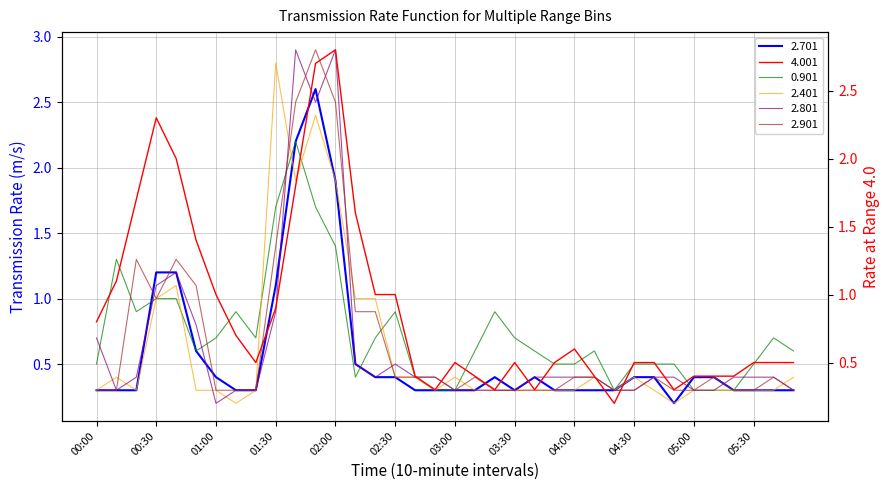

Reading left to right, what are all the values shown in this chart?

2.701: 00:00=0.3	00:10=0.3	00:20=0.3	00:30=1.2	00:40=1.2	00:50=0.6	01:00=0.4	01:10=0.3	01:20=0.3	01:30=1.1	01:40=2.2	01:50=2.6	02:00=1.9	02:10=0.5	02:20=0.4	02:30=0.4	02:40=0.3	02:50=0.3	03:00=0.3	03:10=0.3	03:20=0.4	03:30=0.3	03:40=0.4	03:50=0.3	04:00=0.3	04:10=0.3	04:20=0.3	04:30=0.4	04:40=0.4	04:50=0.2	05:00=0.4	05:10=0.4	05:20=0.3	05:30=0.3	05:40=0.3	05:50=0.3
4.001: 00:00=0.8	00:10=1.1	00:20=1.7	00:30=2.3	00:40=2.0	00:50=1.4	01:00=1.0	01:10=0.7	01:20=0.5	01:30=0.9	01:40=1.8	01:50=2.7	02:00=2.8	02:10=1.6	02:20=1.0	02:30=1.0	02:40=0.4	02:50=0.3	03:00=0.5	03:10=0.4	03:20=0.3	03:30=0.5	03:40=0.3	03:50=0.5	04:00=0.6	04:10=0.4	04:20=0.2	04:30=0.5	04:40=0.5	04:50=0.3	05:00=0.4	05:10=0.4	05:20=0.4	05:30=0.5	05:40=0.5	05:50=0.5
0.901: 00:00=0.5	00:10=1.3	00:20=0.9	00:30=1.0	00:40=1.0	00:50=0.6	01:00=0.7	01:10=0.9	01:20=0.7	01:30=1.7	01:40=2.2	01:50=1.7	02:00=1.4	02:10=0.4	02:20=0.7	02:30=0.9	02:40=0.4	02:50=0.3	03:00=0.3	03:10=0.6	03:20=0.9	03:30=0.7	03:40=0.6	03:50=0.5	04:00=0.5	04:10=0.6	04:20=0.3	04:30=0.5	04:40=0.5	04:50=0.5	05:00=0.3	05:10=0.3	05:20=0.3	05:30=0.5	05:40=0.7	05:50=0.6
2.401: 00:00=0.3	00:10=0.4	00:20=0.3	00:30=1.0	00:40=1.1	00:50=0.3	01:00=0.3	01:10=0.2	01:20=0.3	01:30=2.8	01:40=1.9	01:50=2.4	02:00=1.9	02:10=1.0	02:20=1.0	02:30=0.4	02:40=0.4	02:50=0.3	03:00=0.4	03:10=0.3	03:20=0.3	03:30=0.3	03:40=0.3	03:50=0.3	04:00=0.3	04:10=0.4	04:20=0.3	04:30=0.4	04:40=0.3	04:50=0.2	05:00=0.3	05:10=0.3	05:20=0.3	05:30=0.3	05:40=0.3	05:50=0.4
2.801: 00:00=0.7	00:10=0.3	00:20=0.4	00:30=1.1	00:40=1.2	00:50=0.8	01:00=0.2	01:10=0.3	01:20=0.3	01:30=0.9	01:40=2.9	01:50=2.5	02:00=2.9	02:10=0.5	02:20=0.4	02:30=0.5	02:40=0.4	02:50=0.4	03:00=0.3	03:10=0.3	03:20=0.3	03:30=0.3	03:40=0.4	03:50=0.4	04:00=0.4	04:10=0.4	04:20=0.3	04:30=0.3	04:40=0.4	04:50=0.4	05:00=0.3	05:10=0.3	05:20=0.4	05:30=0.4	05:40=0.4	05:50=0.3
2.901: 00:00=0.3	00:10=0.3	00:20=1.3	00:30=1.0	00:40=1.3	00:50=1.1	01:00=0.3	01:10=0.3	01:20=0.3	01:30=1.4	01:40=2.5	01:50=2.9	02:00=2.5	02:10=0.9	02:20=0.9	02:30=0.4	02:40=0.4	02:50=0.4	03:00=0.3	03:10=0.4	03:20=0.3	03:30=0.3	03:40=0.3	03:50=0.3	04:00=0.4	04:10=0.4	04:20=0.3	04:30=0.3	04:40=0.4	04:50=0.3	05:00=0.3	05:10=0.4	05:20=0.3	05:30=0.3	05:40=0.4	05:50=0.3